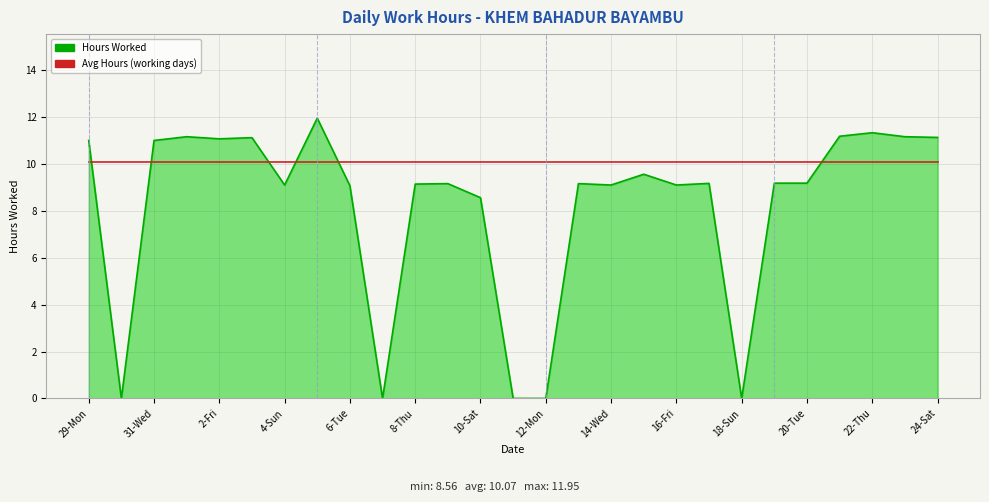

Which series ends up on top after the final intersection of Hours Worked and Avg Hours (working days)?

Hours Worked